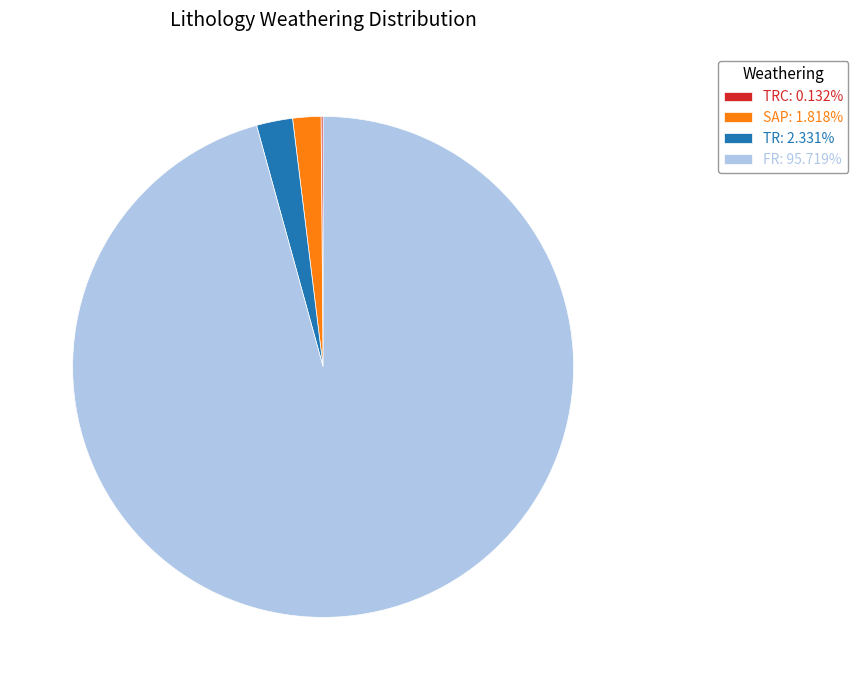

Is the sum of FR: 95.719% and SAP: 1.818% greater than half?

Yes